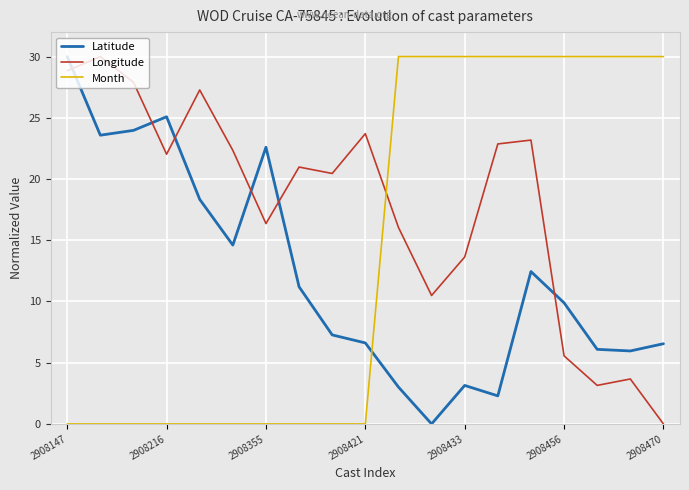

What is the maximum value shown in the chart?

30.0